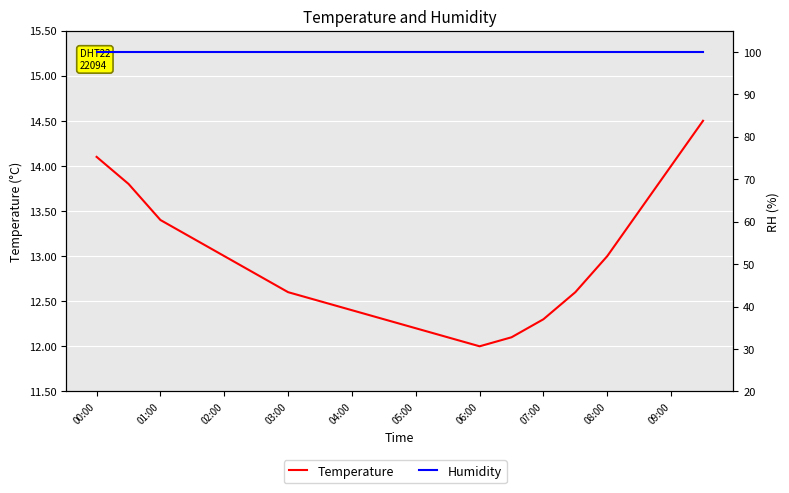

True or false: Humidity has a value of 99.9 at 07:00.

True